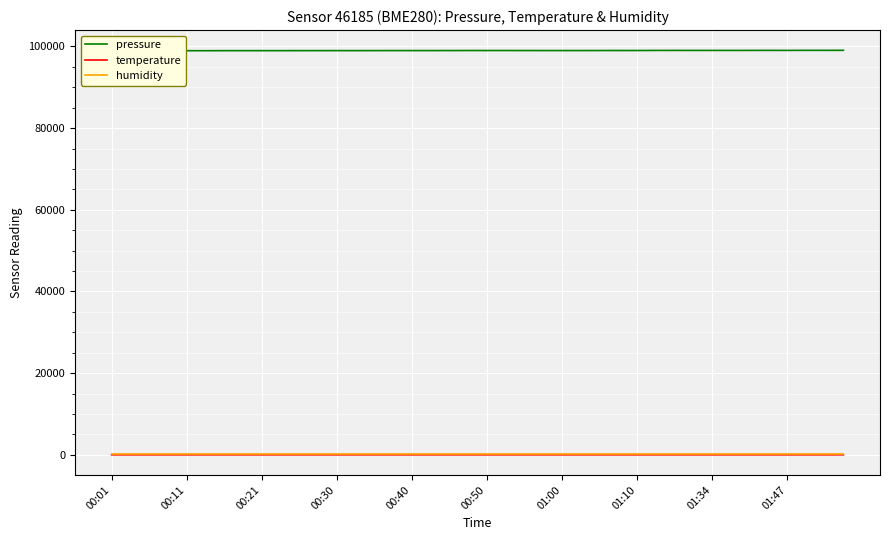

What are all the series names shown in the legend?

pressure, temperature, humidity